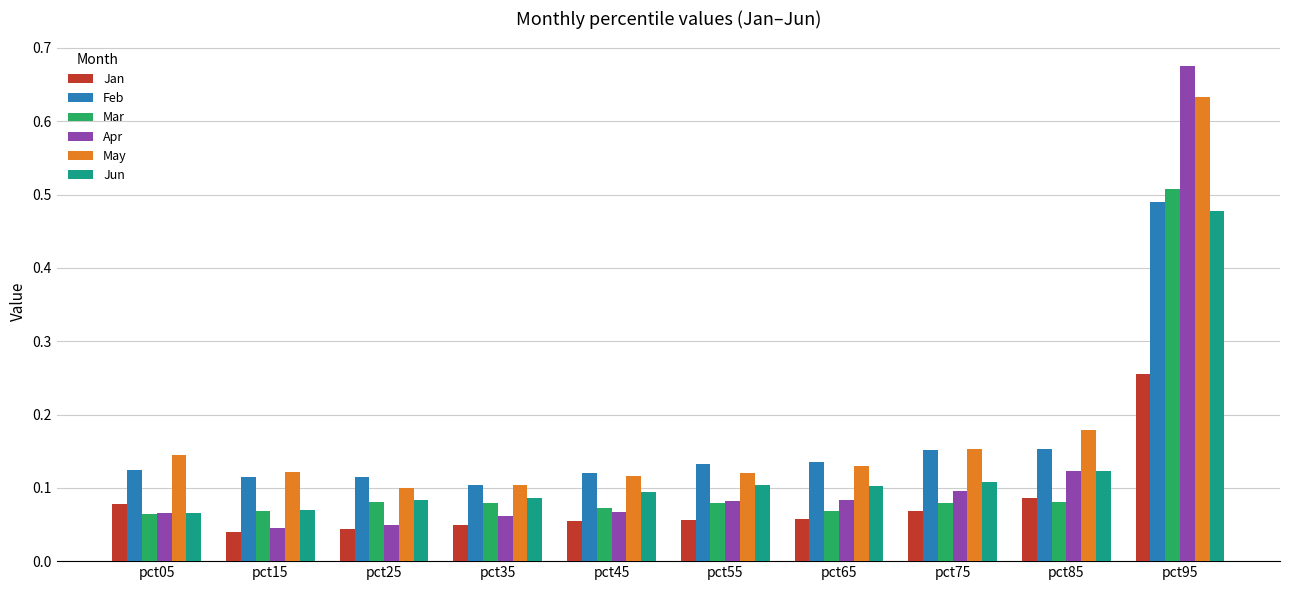

Between pct25 and pct85, which series saw the biggest shift?

May